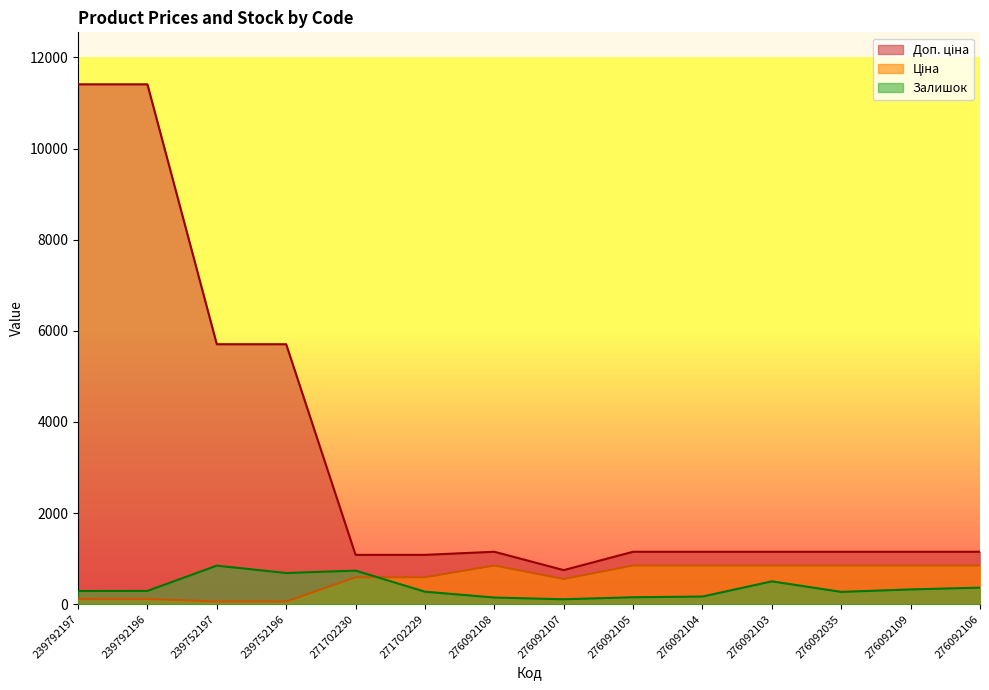

Is it true that Залишок equals 58.6 at 239792196?

False